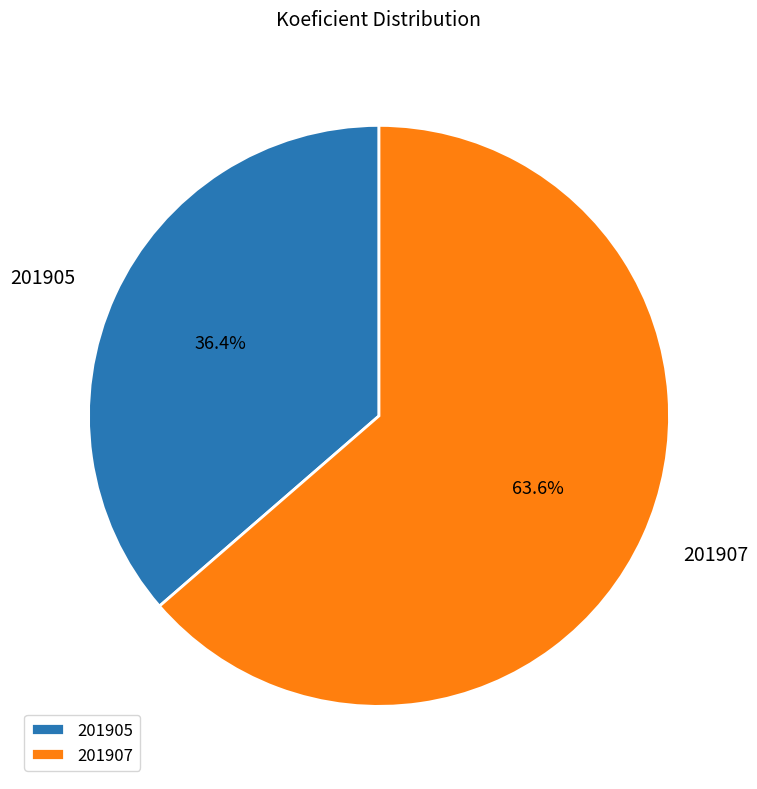

To the nearest percent, what portion does 201905 represent?

36%